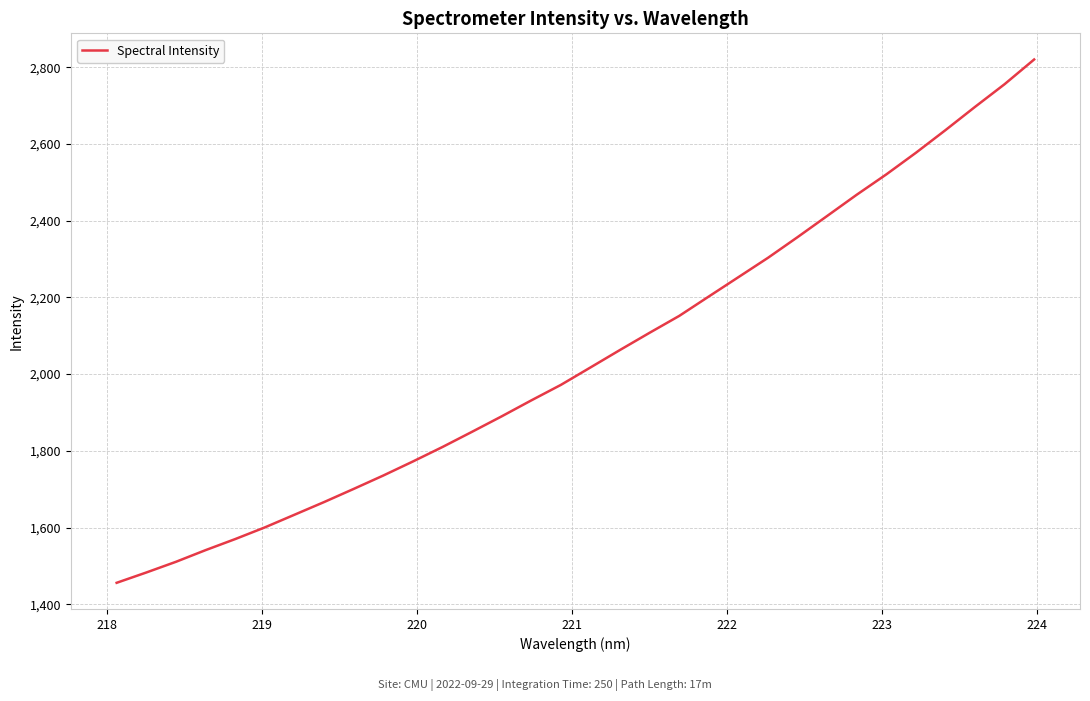

What is the greatest value displayed?

2820.1